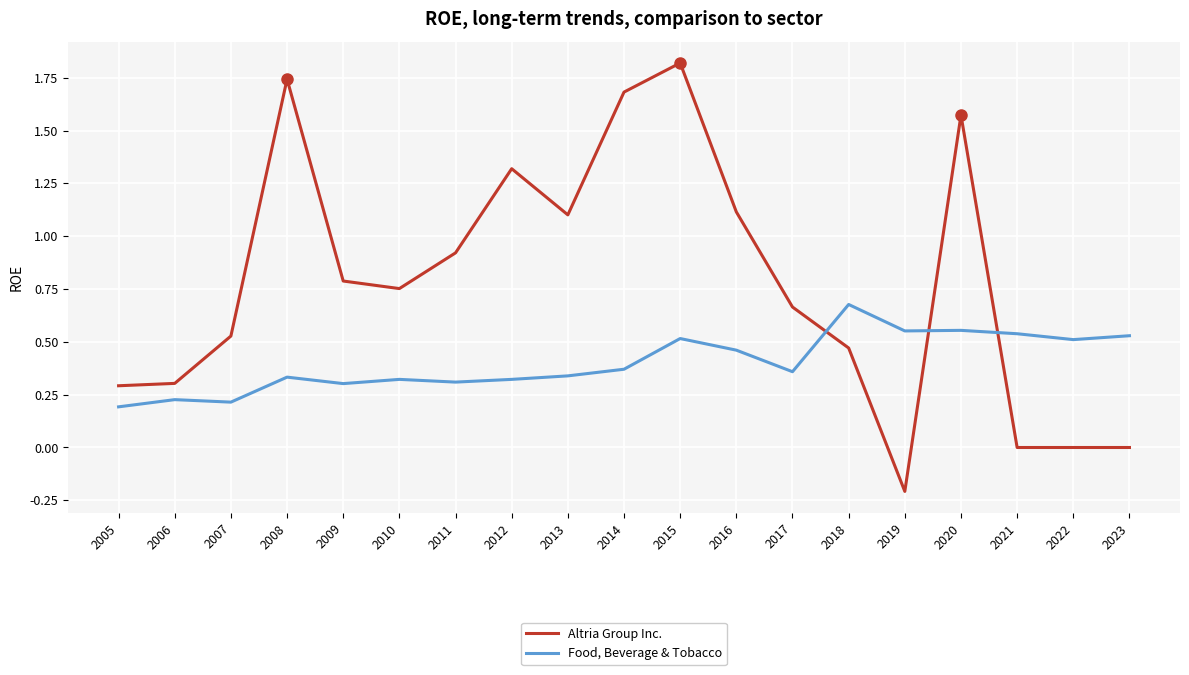

What is the minimum value for Altria Group Inc.?

-0.2